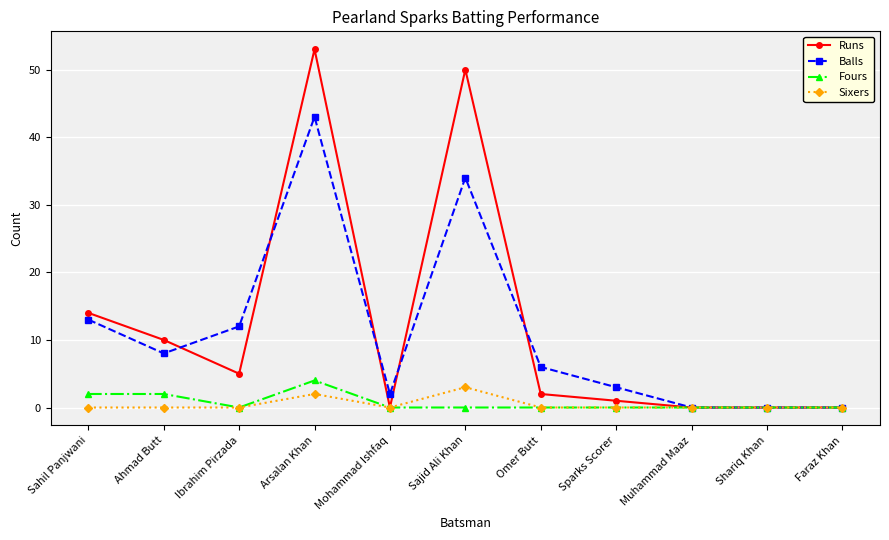

How many data points does each series have?

11